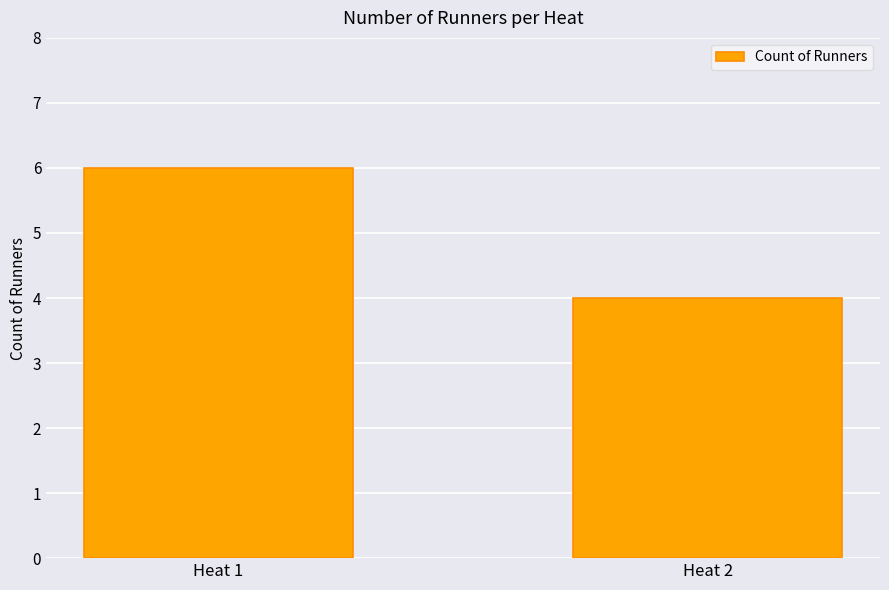

Rank the categories by value from lowest to highest.

Heat 2, Heat 1